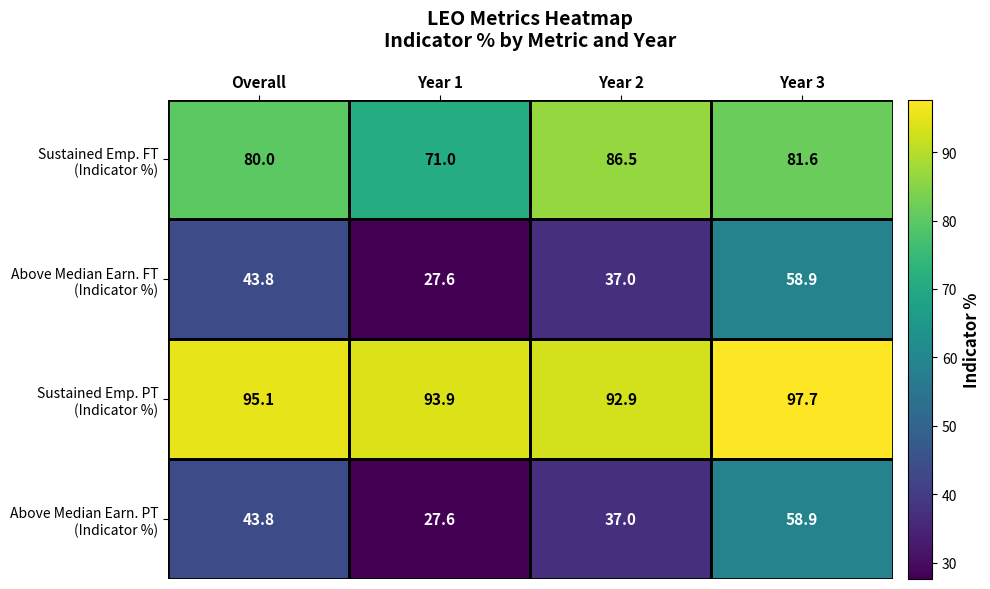

At how many categories does at least one series exceed 81?

4